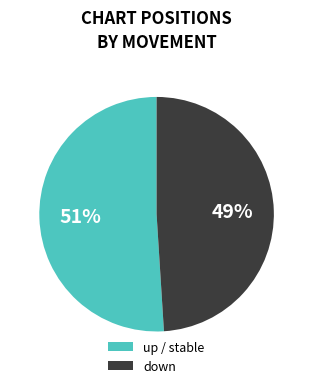

What percentage is the down slice, to the nearest percent?

49%